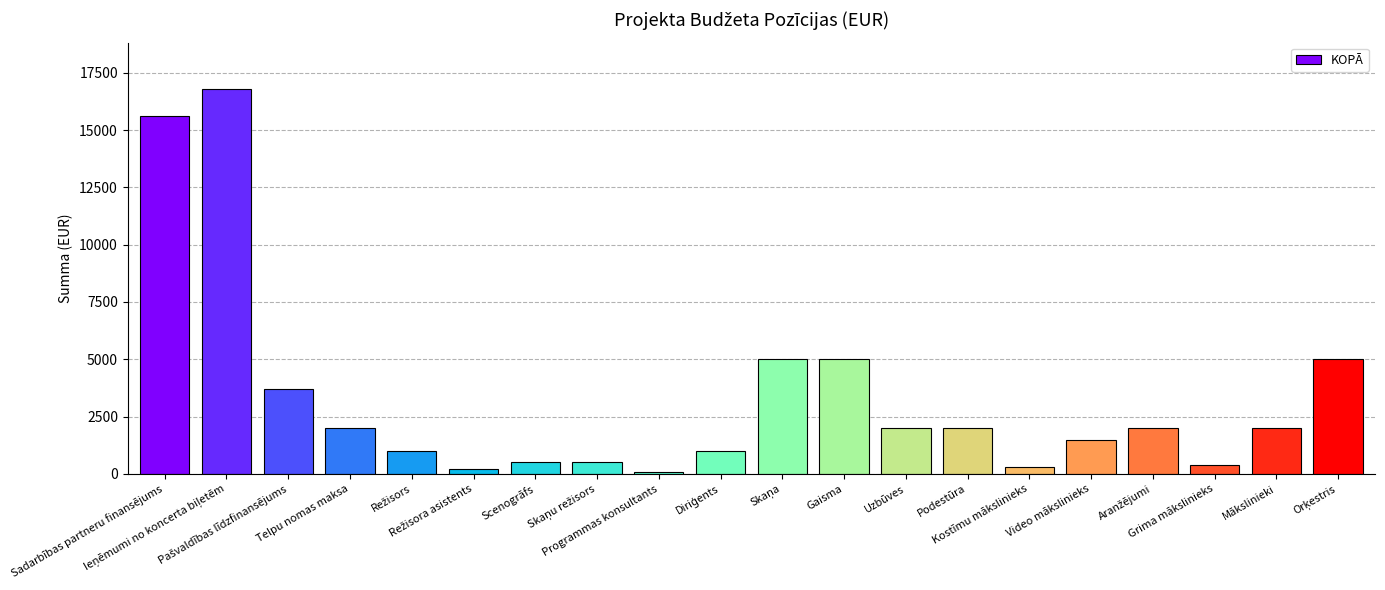

True or false: the data shows 100 at Programmas konsultants.

True